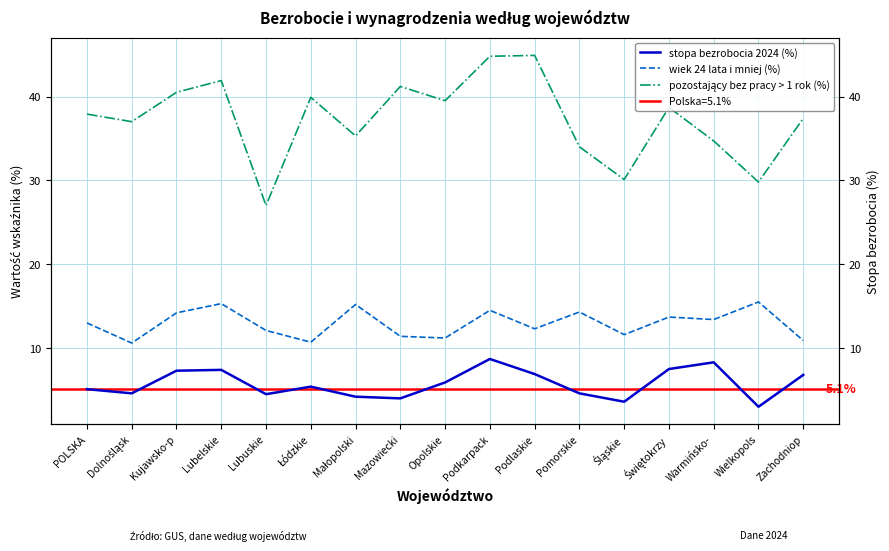

At which label is stopa bezrobocia 2024 (%) closest to 5?

POLSKA